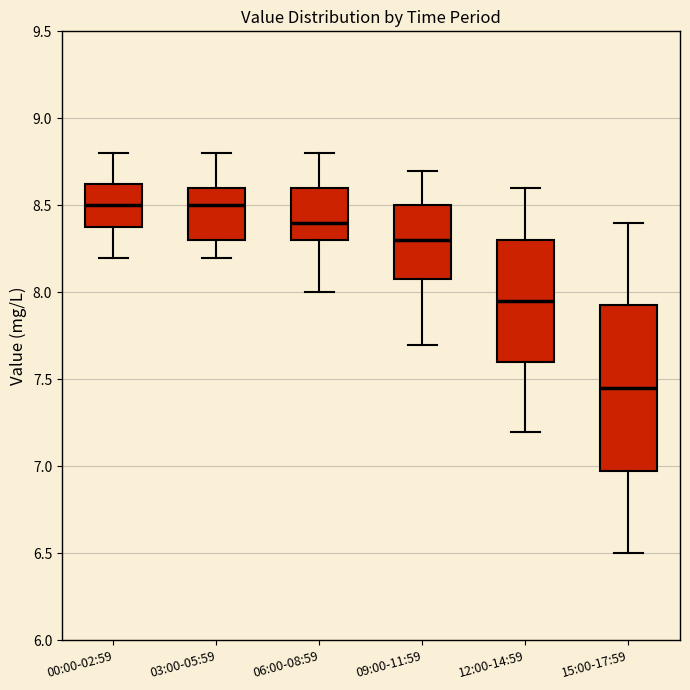

Which box is the tallest, from its lower edge to its upper edge?

15:00-17:59